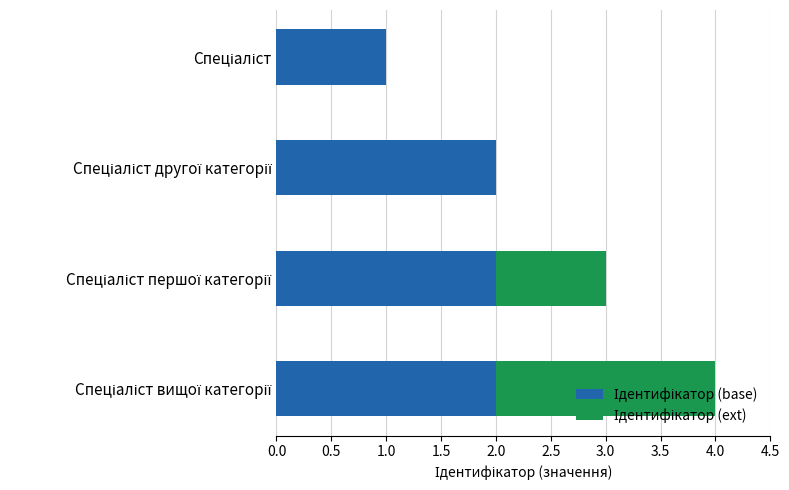

Count the number of categories in the chart.

4